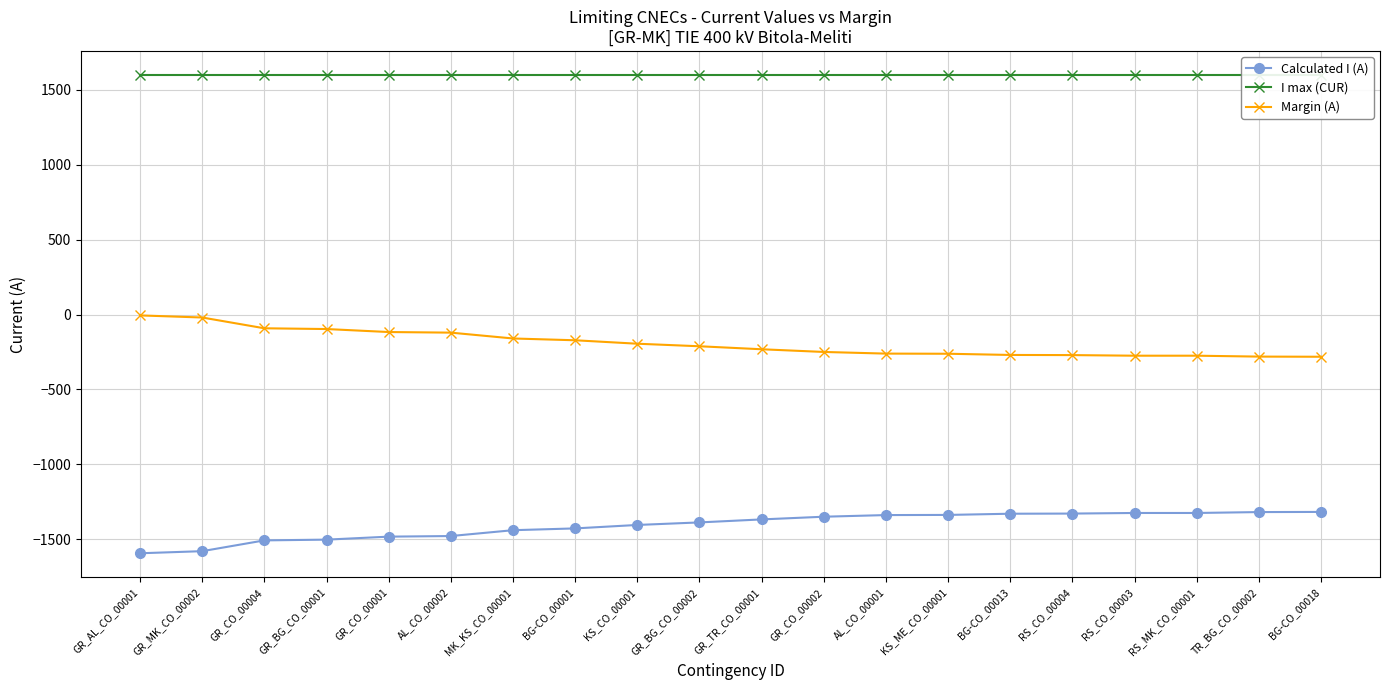

Reading right to left, list all the values displayed in this chart.

Calculated I (A): BG-CO_00018=-1318	TR_BG_CO_00002=-1319	RS_MK_CO_00001=-1325	RS_CO_00003=-1325	RS_CO_00004=-1329	BG-CO_00013=-1330	KS_ME_CO_00001=-1338	AL_CO_00001=-1339	GR_CO_00002=-1350	GR_TR_CO_00001=-1368	GR_BG_CO_00002=-1388	KS_CO_00001=-1405	BG-CO_00001=-1428	MK_KS_CO_00001=-1440	AL_CO_00002=-1479	GR_CO_00001=-1483	GR_BG_CO_00001=-1503	GR_CO_00004=-1508	GR_MK_CO_00002=-1580	GR_AL_CO_00001=-1594
I max (CUR): BG-CO_00018=1600	TR_BG_CO_00002=1600	RS_MK_CO_00001=1600	RS_CO_00003=1600	RS_CO_00004=1600	BG-CO_00013=1600	KS_ME_CO_00001=1600	AL_CO_00001=1600	GR_CO_00002=1600	GR_TR_CO_00001=1600	GR_BG_CO_00002=1600	KS_CO_00001=1600	BG-CO_00001=1600	MK_KS_CO_00001=1600	AL_CO_00002=1600	GR_CO_00001=1600	GR_BG_CO_00001=1600	GR_CO_00004=1600	GR_MK_CO_00002=1600	GR_AL_CO_00001=1600
Margin (A): BG-CO_00018=-282	TR_BG_CO_00002=-281	RS_MK_CO_00001=-275	RS_CO_00003=-275	RS_CO_00004=-271	BG-CO_00013=-270	KS_ME_CO_00001=-262	AL_CO_00001=-261	GR_CO_00002=-250	GR_TR_CO_00001=-232	GR_BG_CO_00002=-212	KS_CO_00001=-195	BG-CO_00001=-172	MK_KS_CO_00001=-160	AL_CO_00002=-121	GR_CO_00001=-117	GR_BG_CO_00001=-97	GR_CO_00004=-92	GR_MK_CO_00002=-20	GR_AL_CO_00001=-6